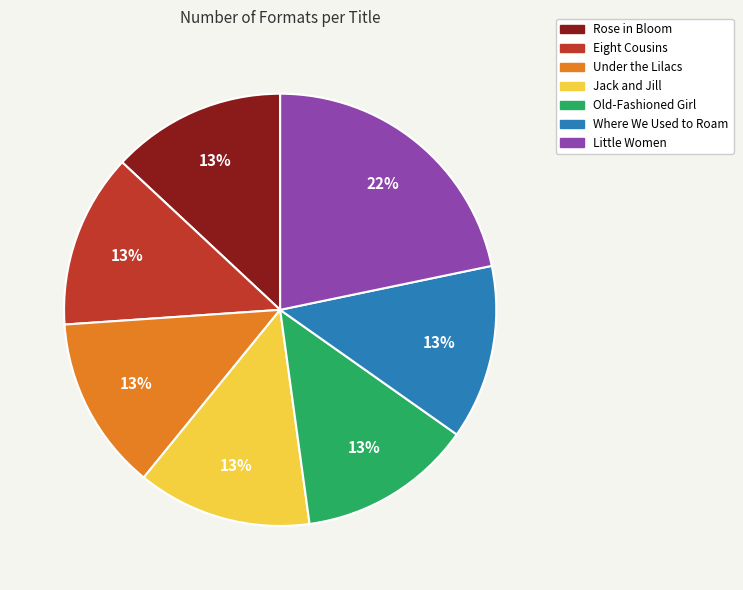

Is Old-Fashioned Girl the majority of the pie?

No